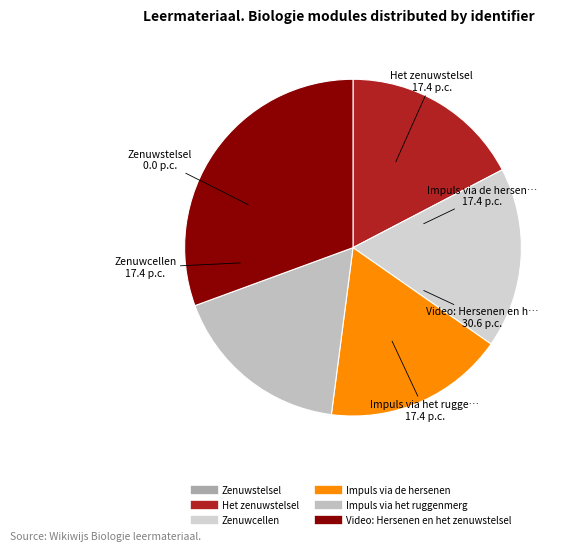

To the nearest percent, what is the difference between the largest and smallest slice percentages?

31%